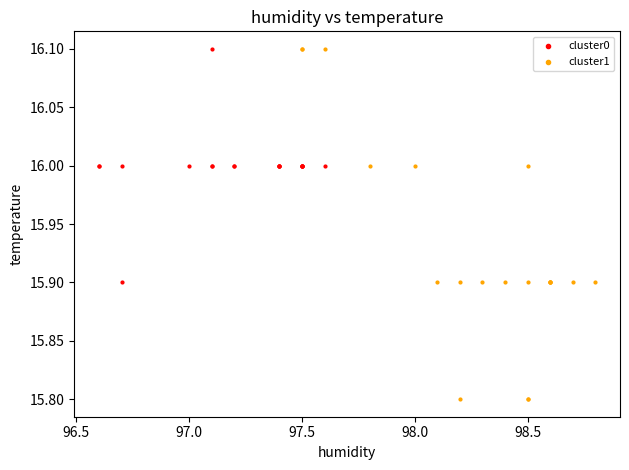

Which series has the widest spread of Y values?

cluster1